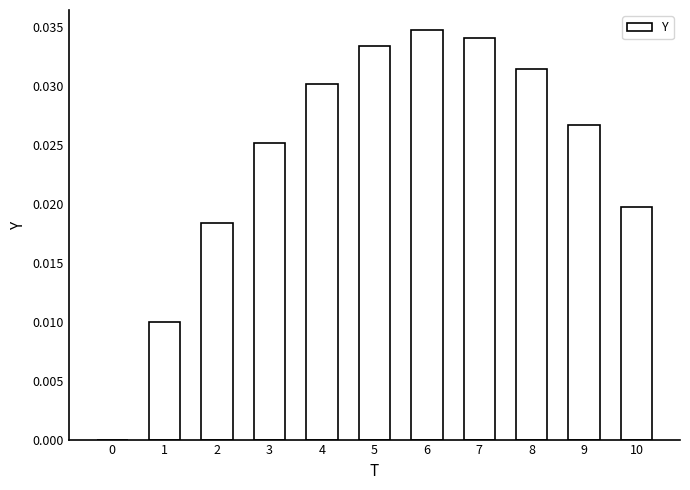

Which label corresponds to the largest value in the chart?

6